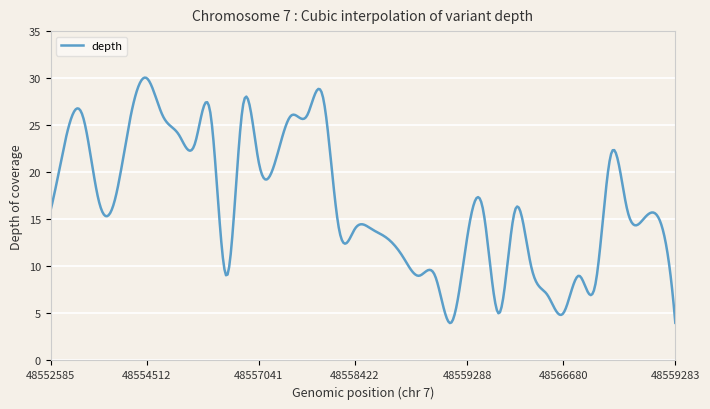

Count the number of categories in the chart.

400